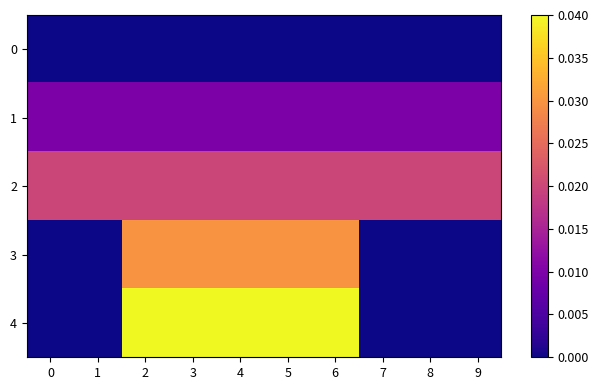

How many distinct data groups are displayed?

5